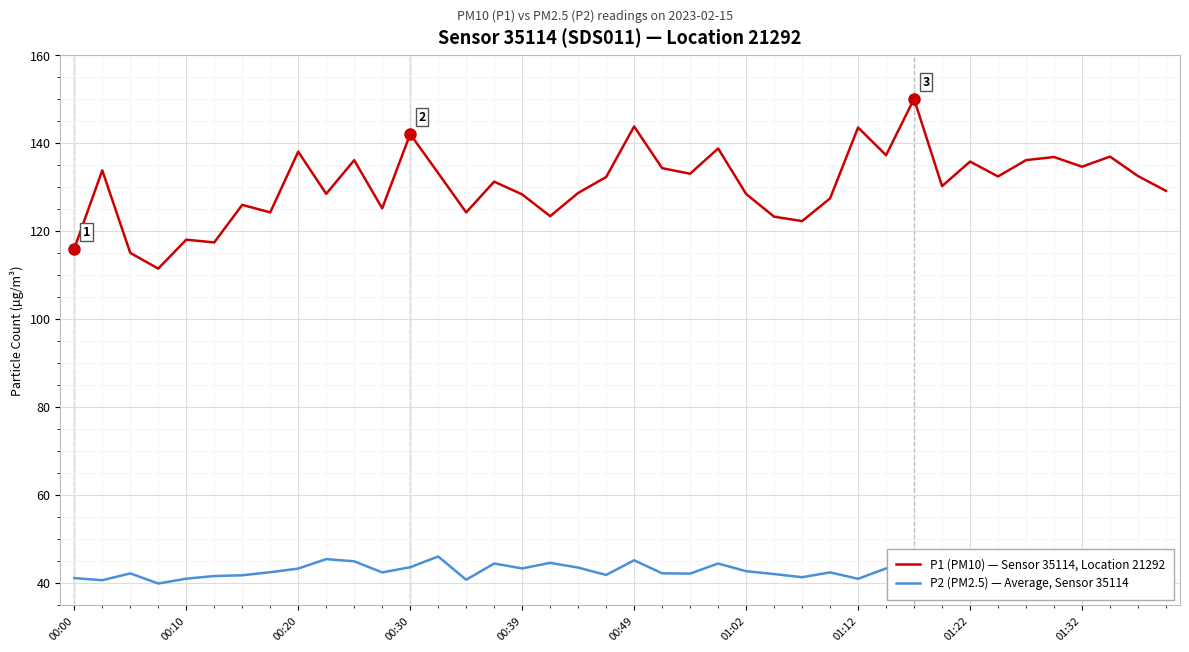

What is the lowest value of the P1 (PM10) — Sensor 35114, Location 21292 series?

111.5